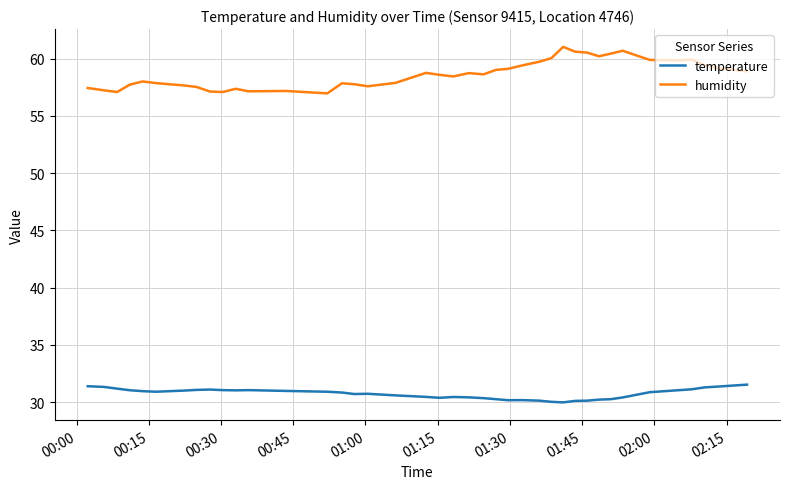

Which series has the widest spread of values?

humidity